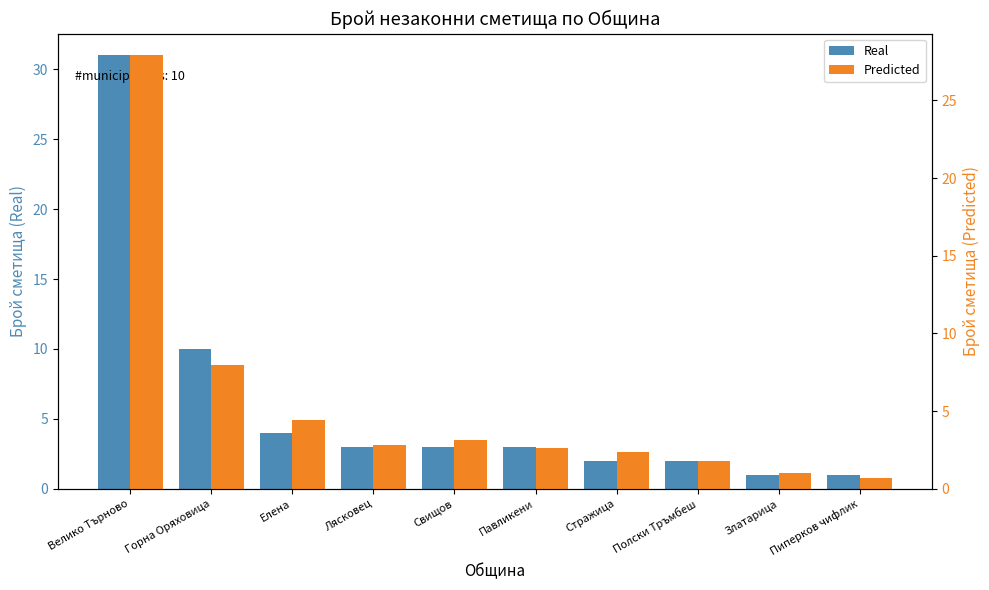

How many bars are there in each group?

2